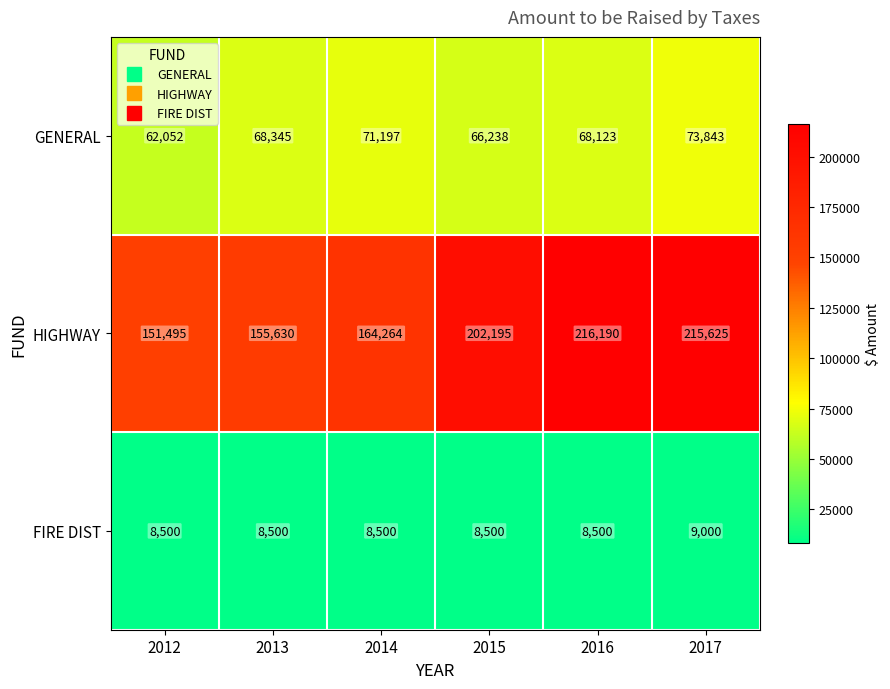

Reading left to right, what are all the values shown in this chart?

GENERAL: 62052	68345	71197	66238	68123	73843
HIGHWAY: 151495	155630	164264	202195	216190	215625
FIRE DIST: 8500	8500	8500	8500	8500	9000